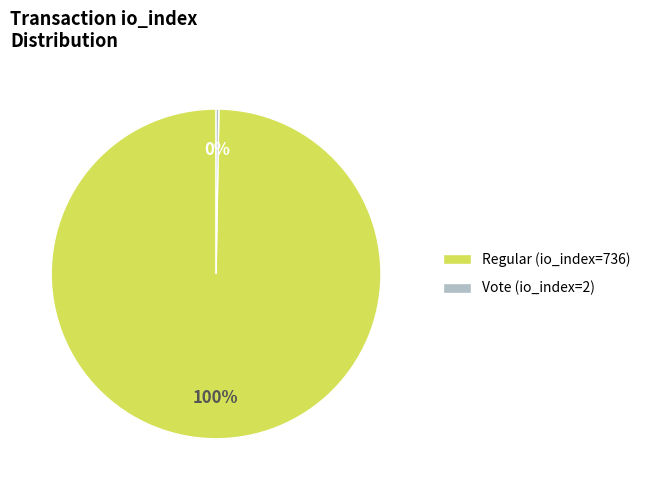

Which slice represents more than half of the pie?

Regular (io_index=736)